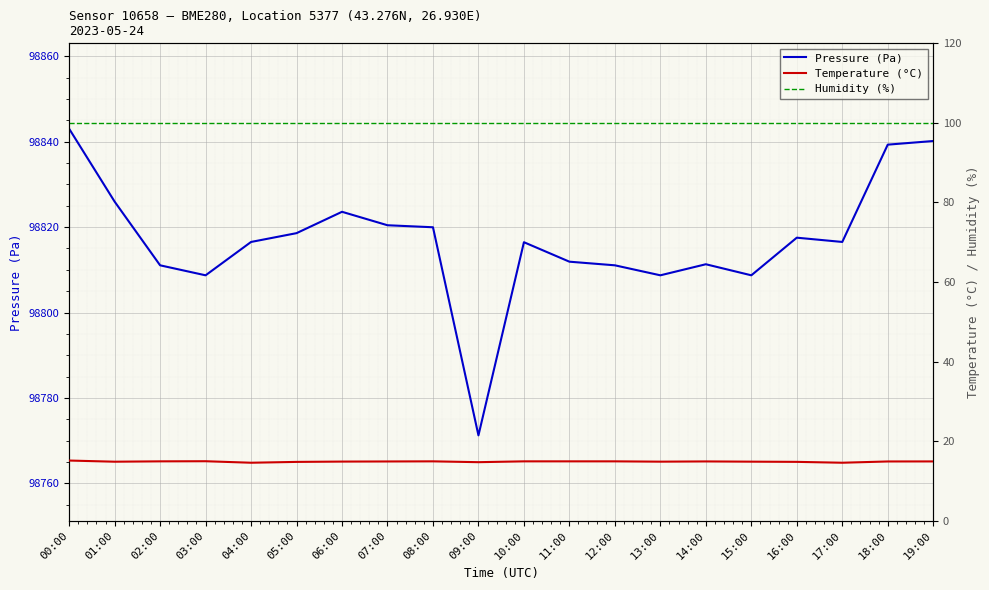

What are all the series names shown in the legend?

Pressure (Pa), Temperature (°C), Humidity (%)